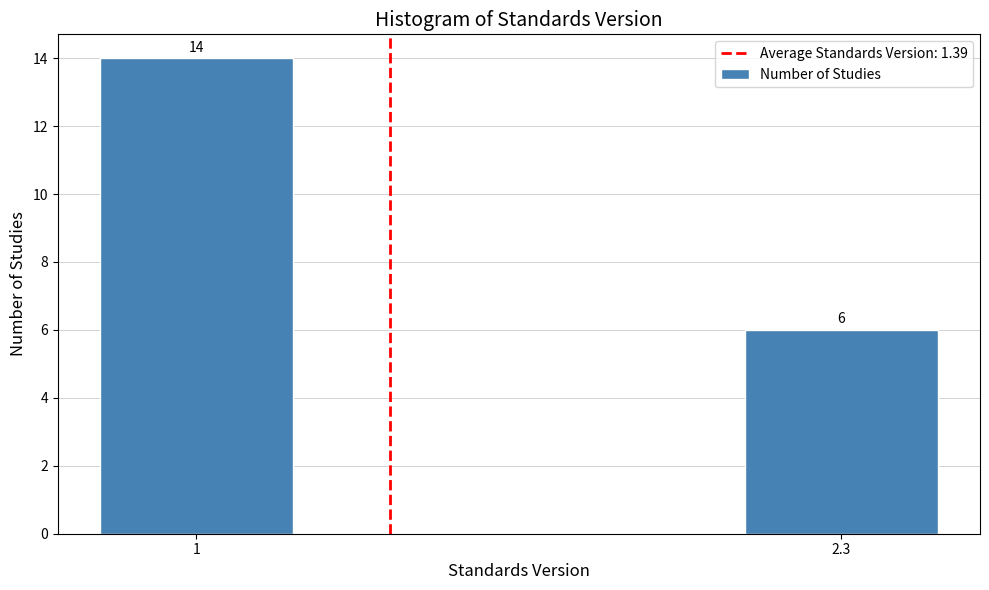

Reading left to right, transcribe all the data shown in this chart.

1=14	2.3=6